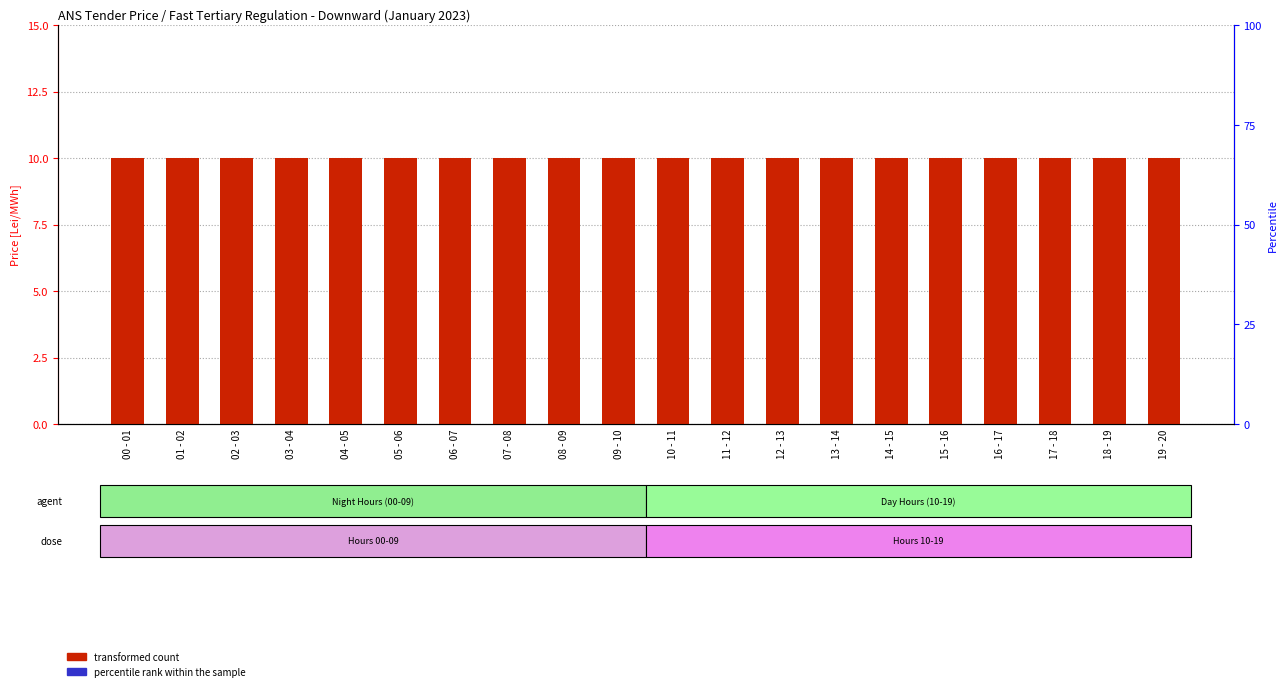

What is the difference between the highest and lowest values at 02 - 03?

10